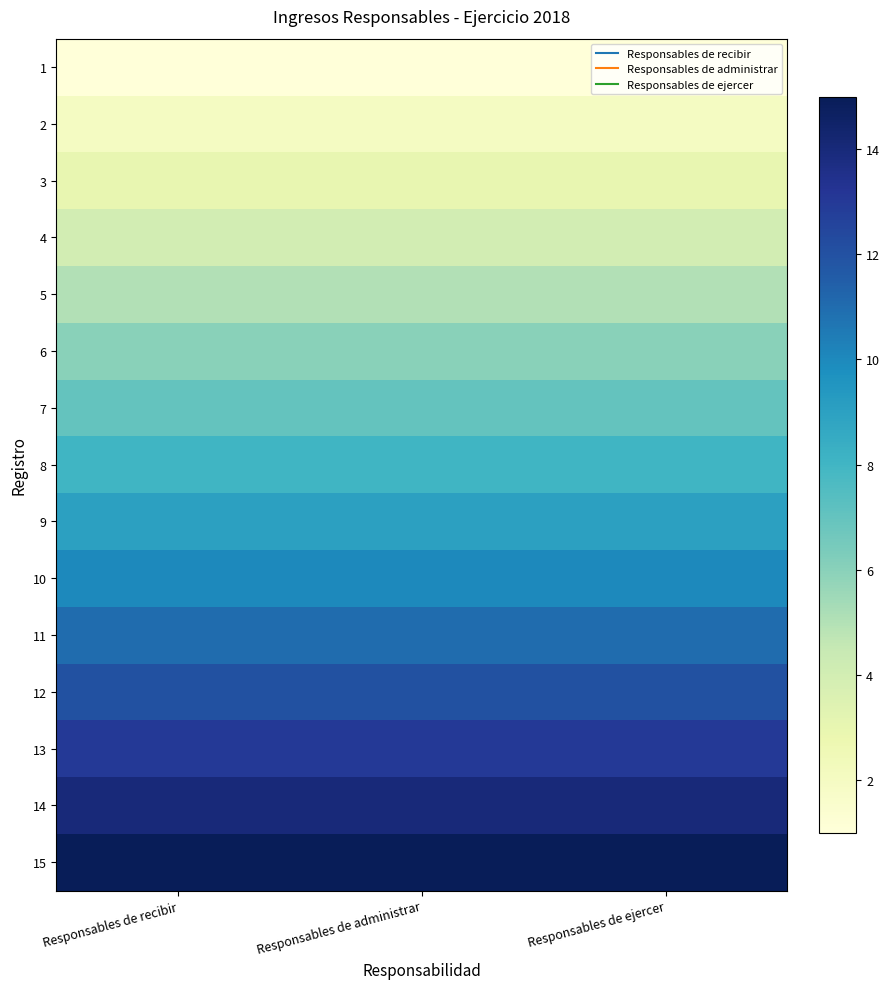

Between Responsables de ejercer and Responsables de recibir, which is larger?

Responsables de ejercer